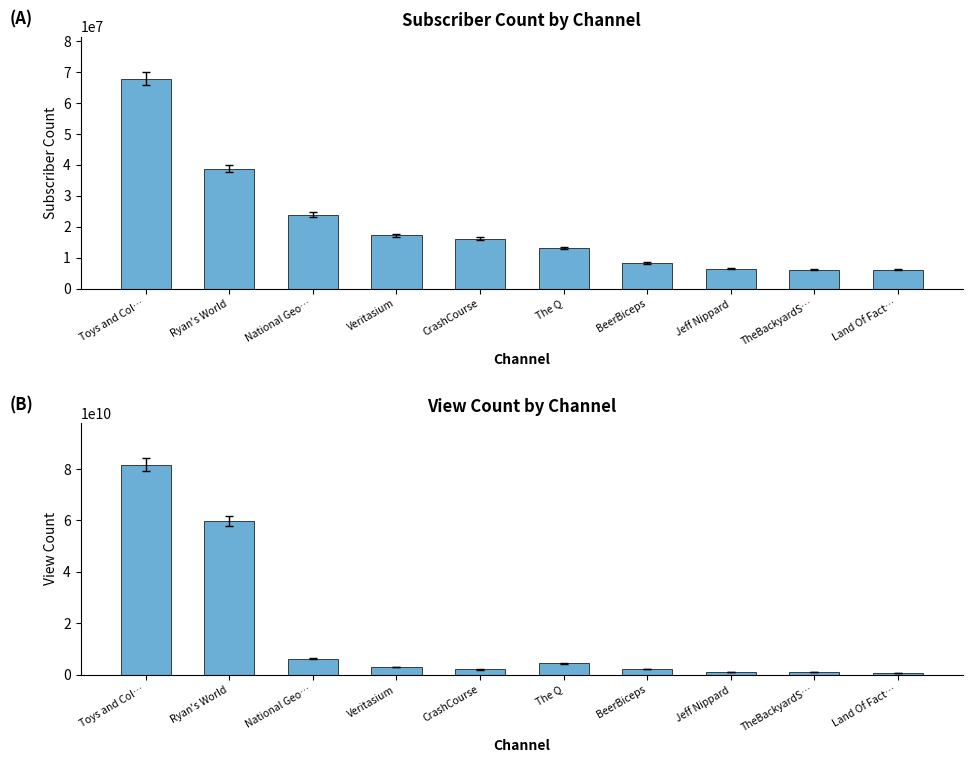

The View Count series shows 4409145123 at The Q. True or false?

True